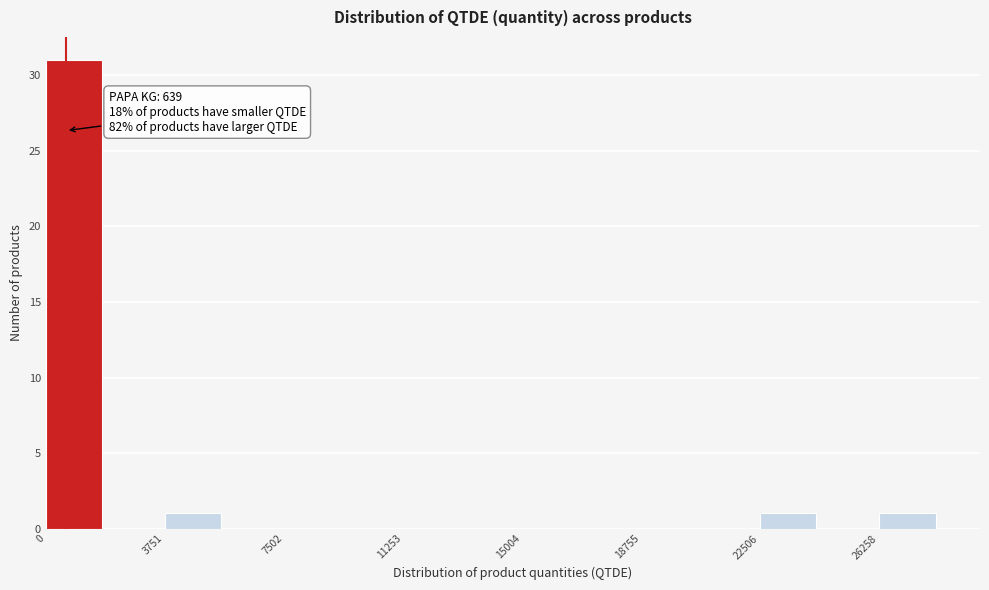

Read against the x-axis, roughly where is the centre of the tallest bar?

1000